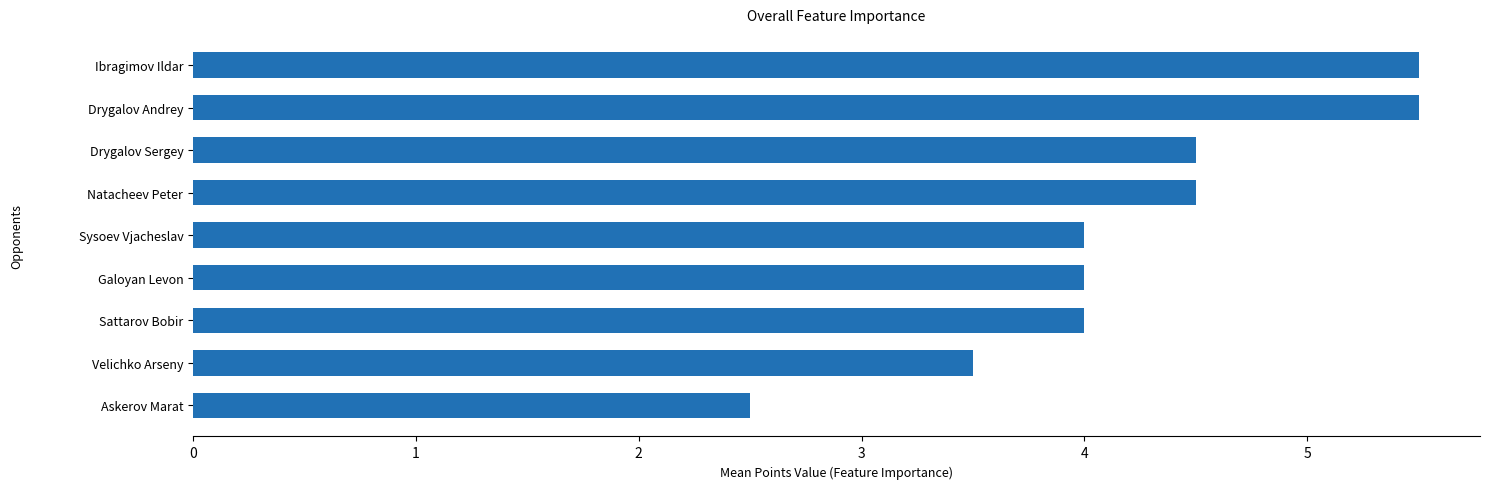

What is the smallest value displayed?

2.5